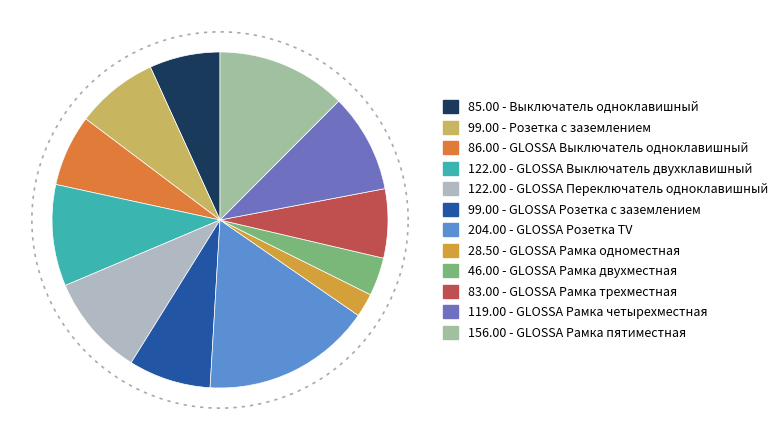

How many segments does this pie chart have?

12